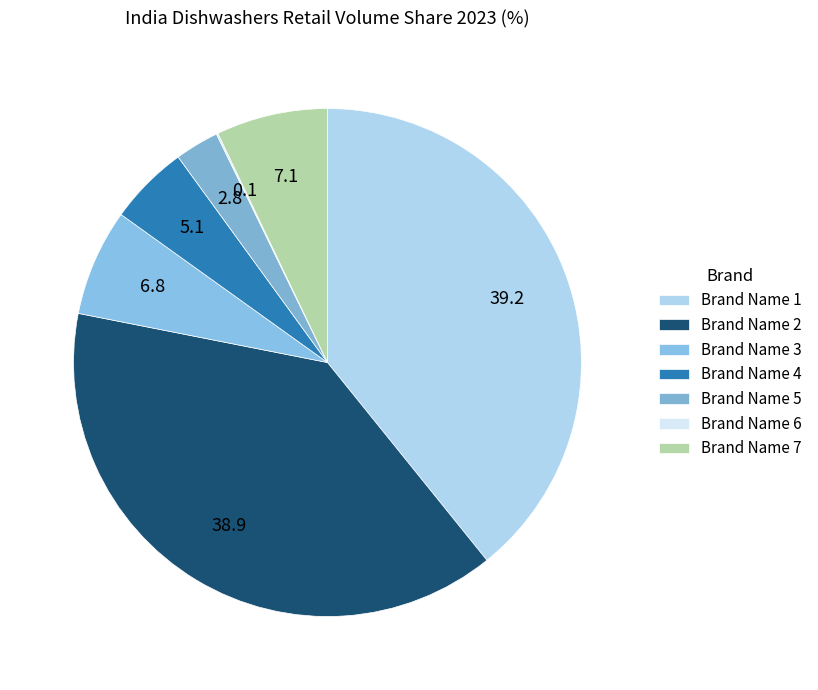

To the nearest percent, what is the difference between the Brand Name 1 and Brand Name 3 slice percentages?

32%